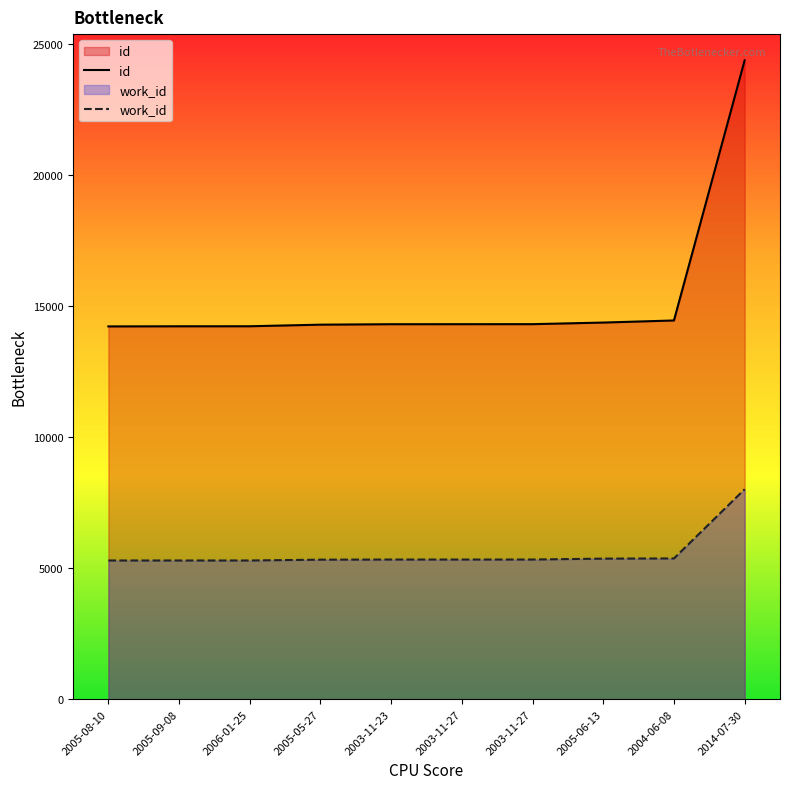

Which series changed the most between 2005-09-08 and 2005-06-13?

id